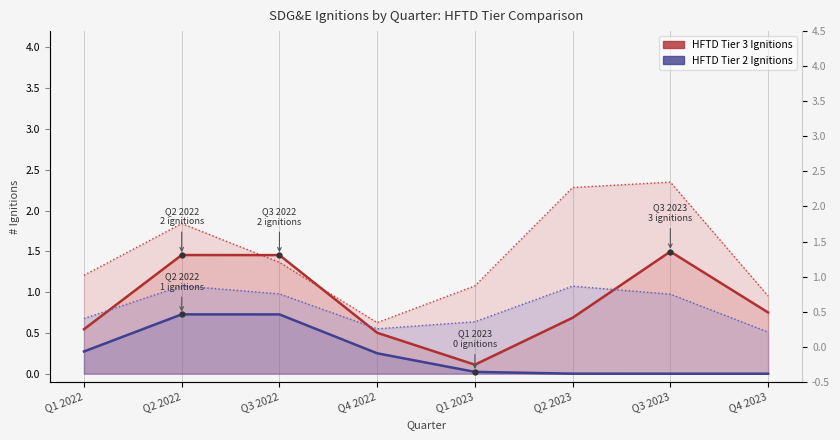

Rank the series by their average value, from lowest to highest.

HFTD Tier 2 Ignitions, HFTD Tier 3 Ignitions